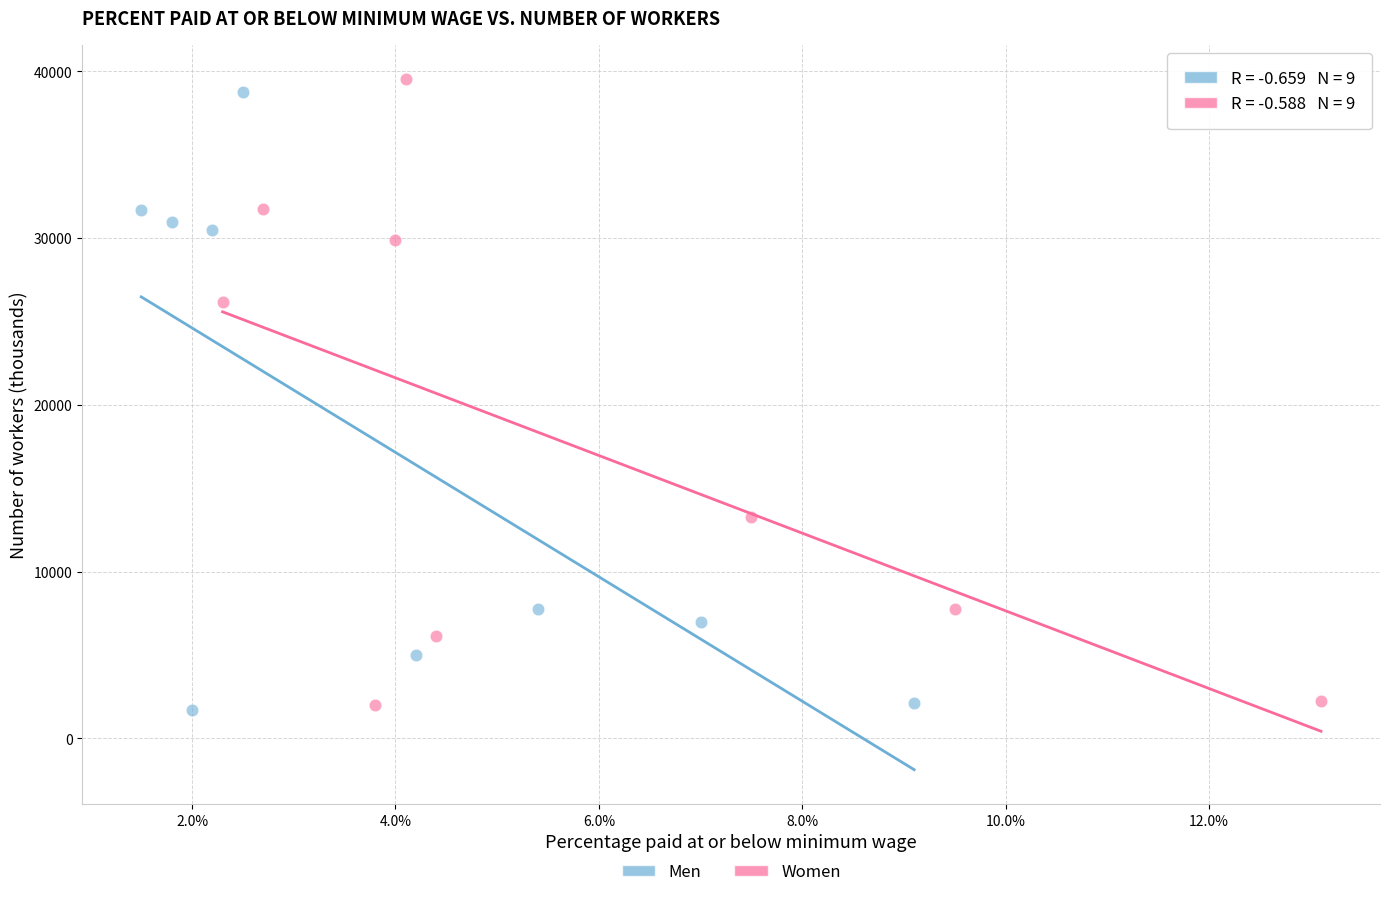

Which series has the largest Y range (max minus min)?

Women